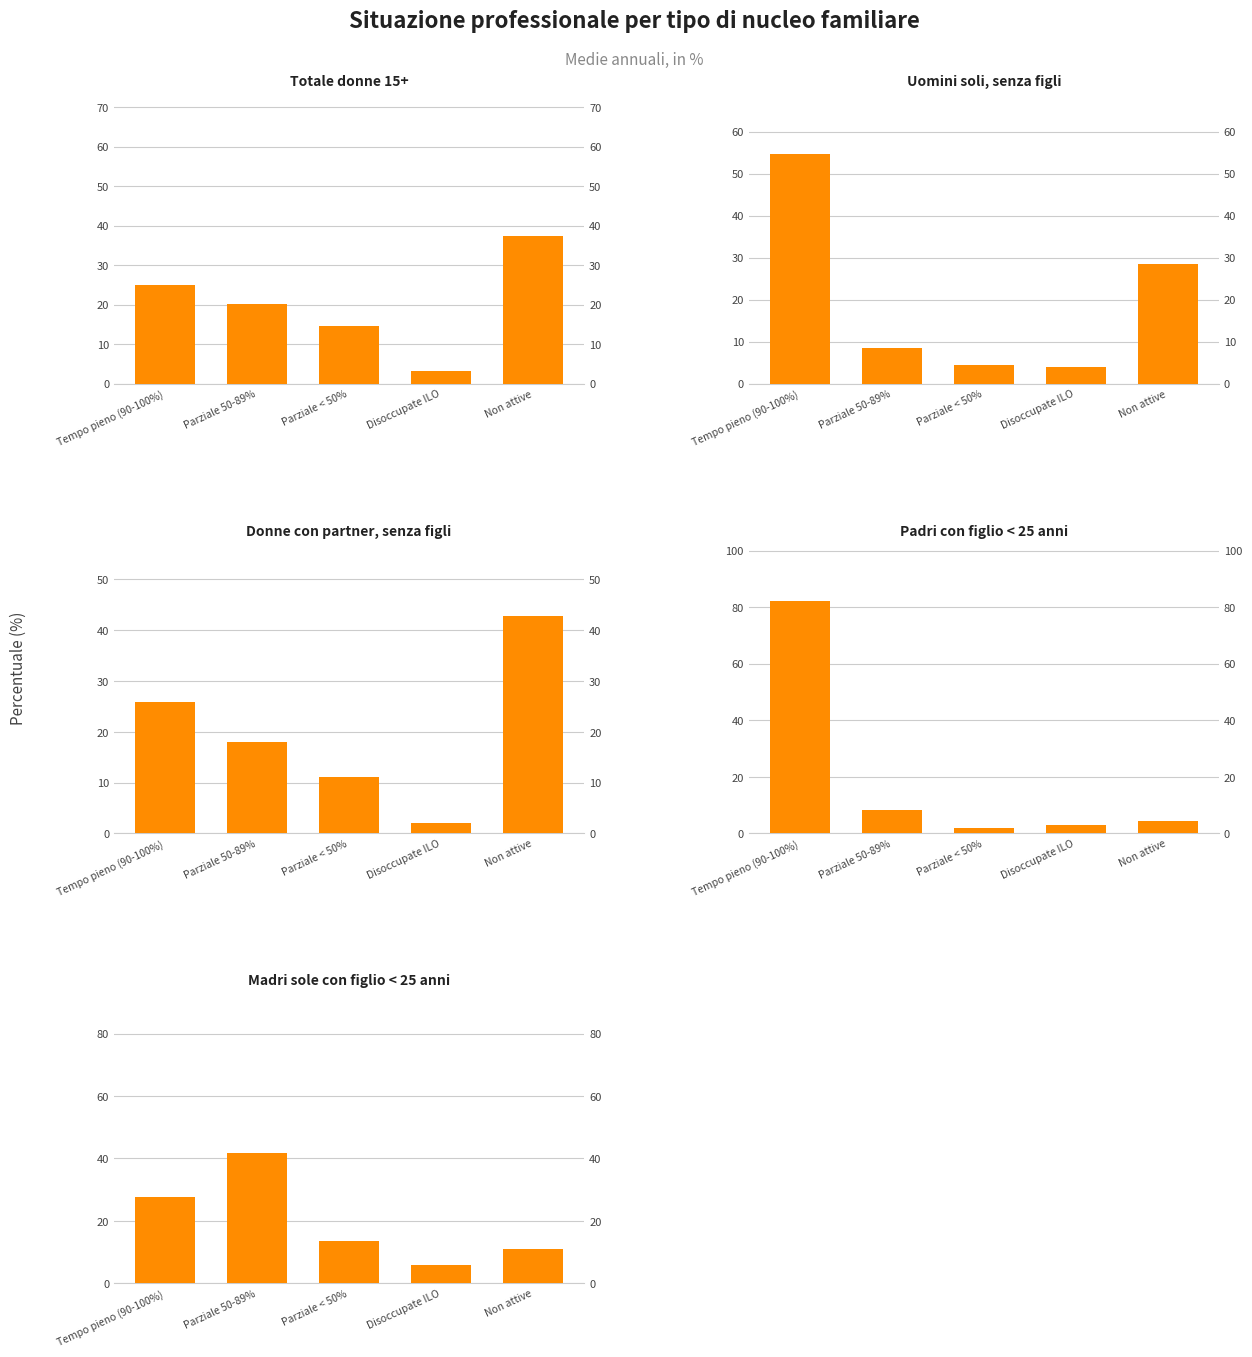

What is the sum of the Padri con figlio < 25 anni values at Parziale 50-89% and Non attive?

12.7